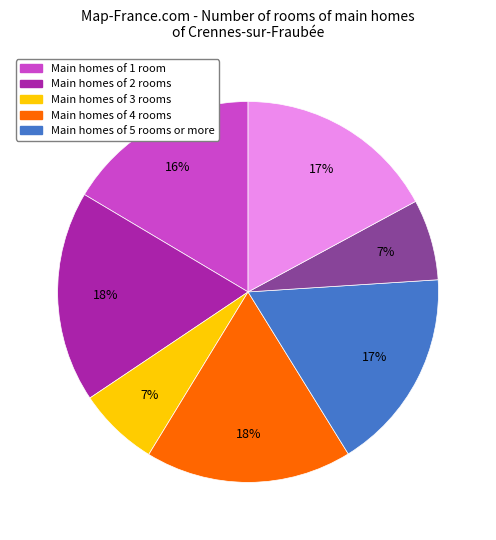

Is there any slice that represents more than half of the pie?

No